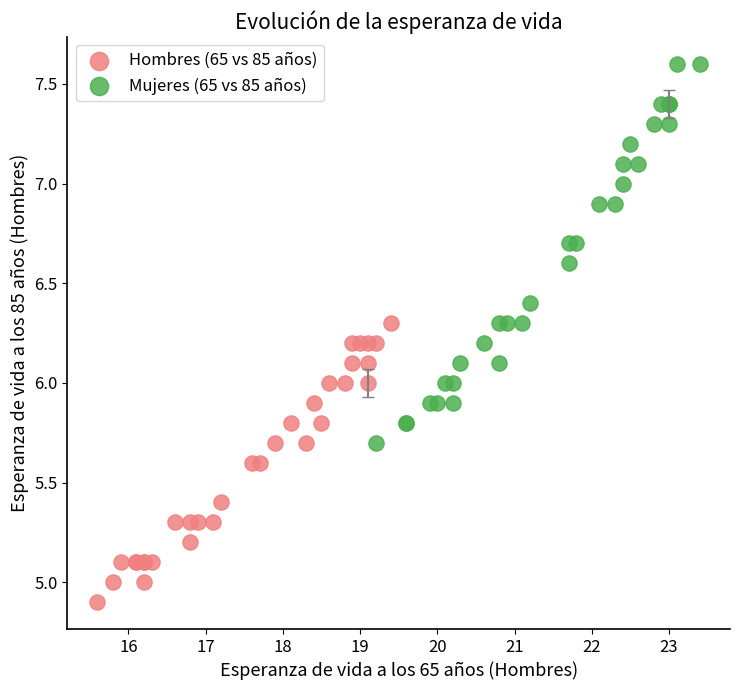

Which series reaches the maximum Y coordinate?

Mujeres (65 vs 85 años)